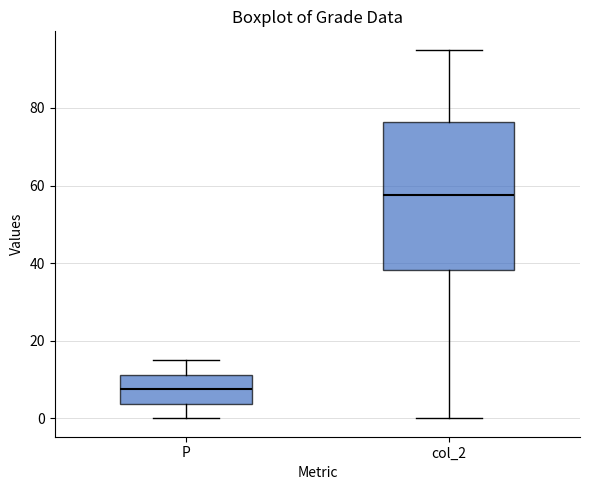

Reading left to right, read every box against the y-axis: the position of its median line, the range the box covers, and the ends of its whiskers. The values are not printed on the chart, so give them approximately, as read against the axis.

P: median 8, box 4 to 12, whiskers 0 to 16
col_2: median 58, box 38 to 76, whiskers 0 to 96